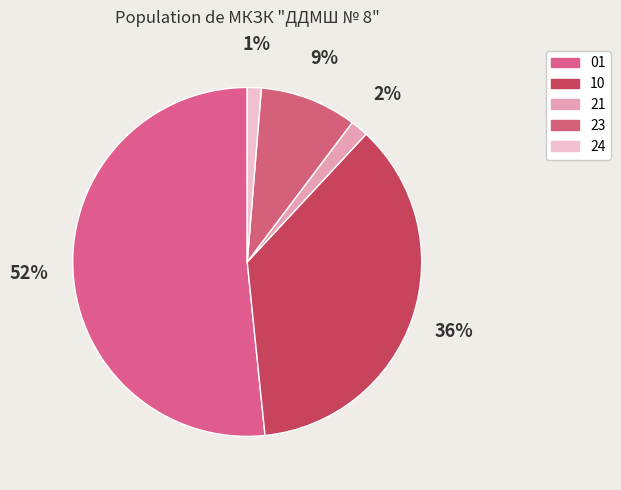

What is the largest slice in the pie chart?

01